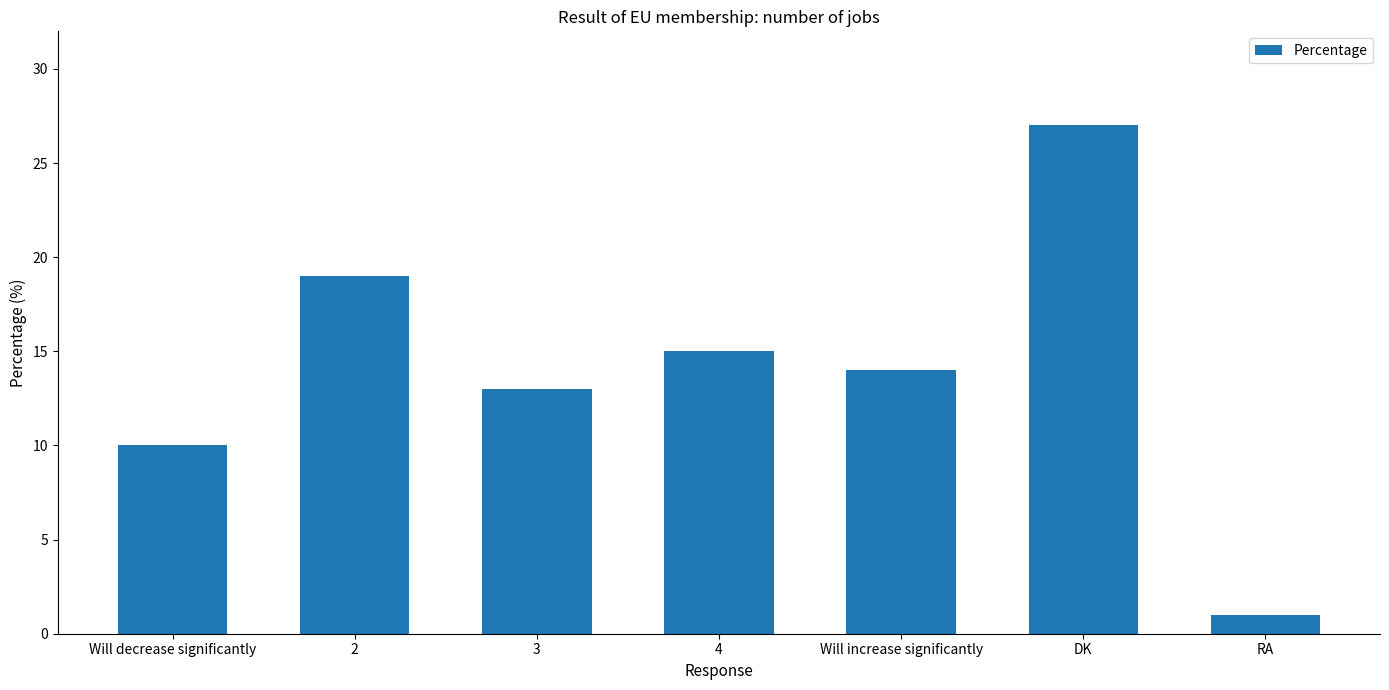

What is the difference between the values at DK and 3?

14